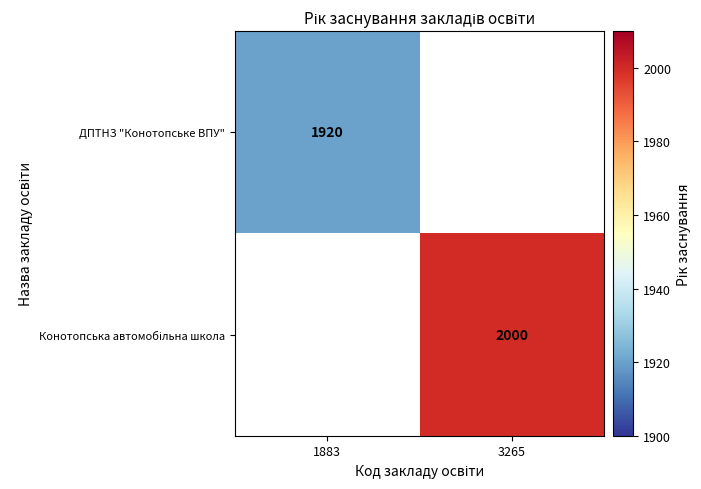

The ДПТНЗ "Конотопське ВПУ" series shows 3384 at 1883. True or false?

False